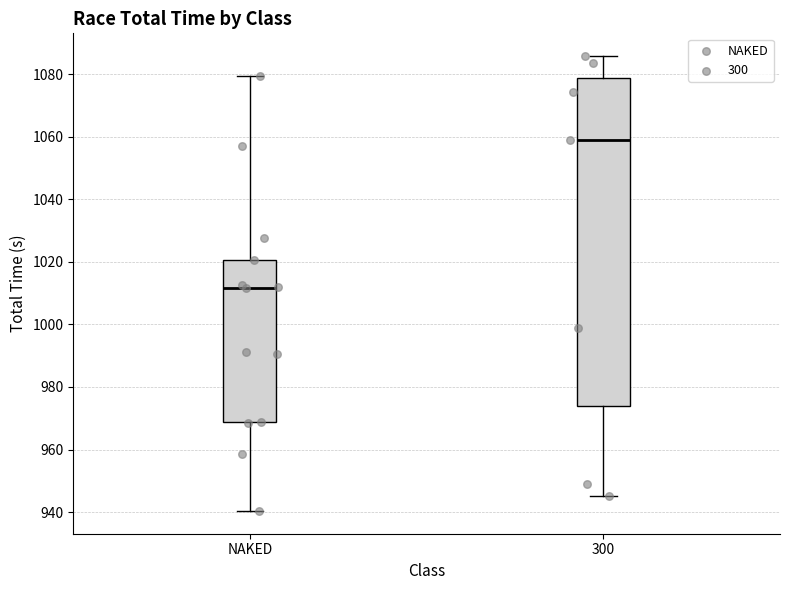

Reading left to right, read every box against the y-axis: the position of its median line, the range the box covers, and the ends of its whiskers. The values are not printed on the chart, so give them approximately, as read against the axis.

NAKED: median 1012, box 968 to 1020, whiskers 940 to 1080
300: median 1060, box 974 to 1078, whiskers 946 to 1086